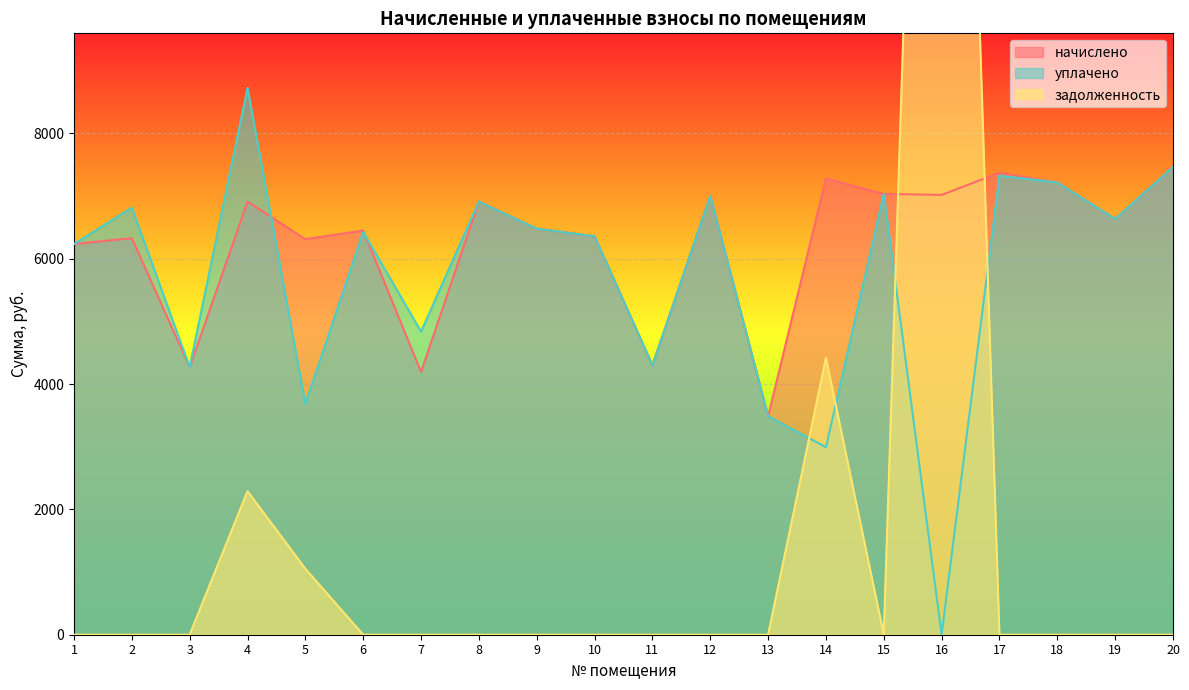

The value of задолженность at 2 is -19504.7. True or false?

False